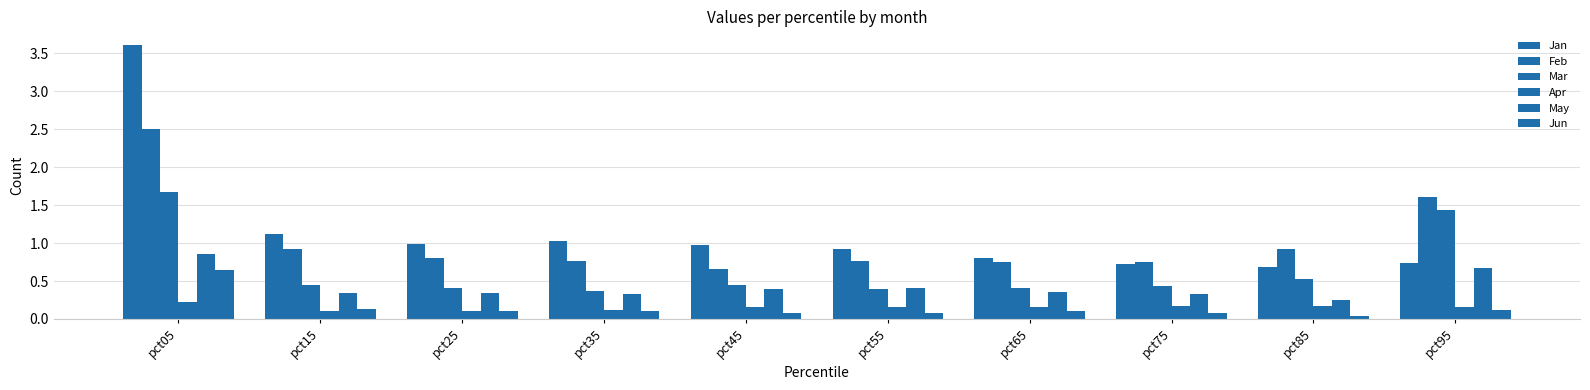

Does the chart contain stacked bars?

No